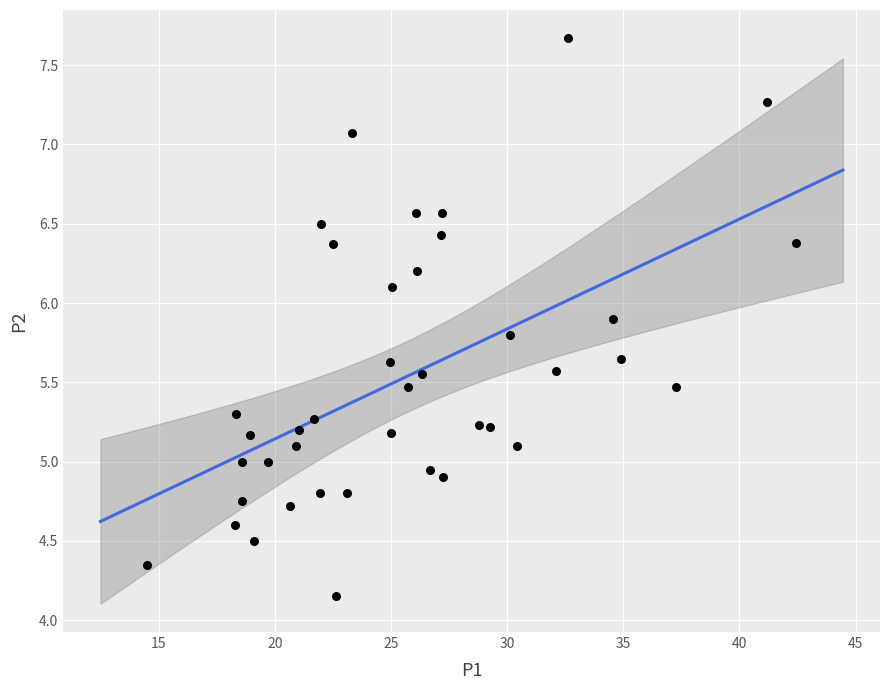

What is the range of Y values (max minus min)?

3.5